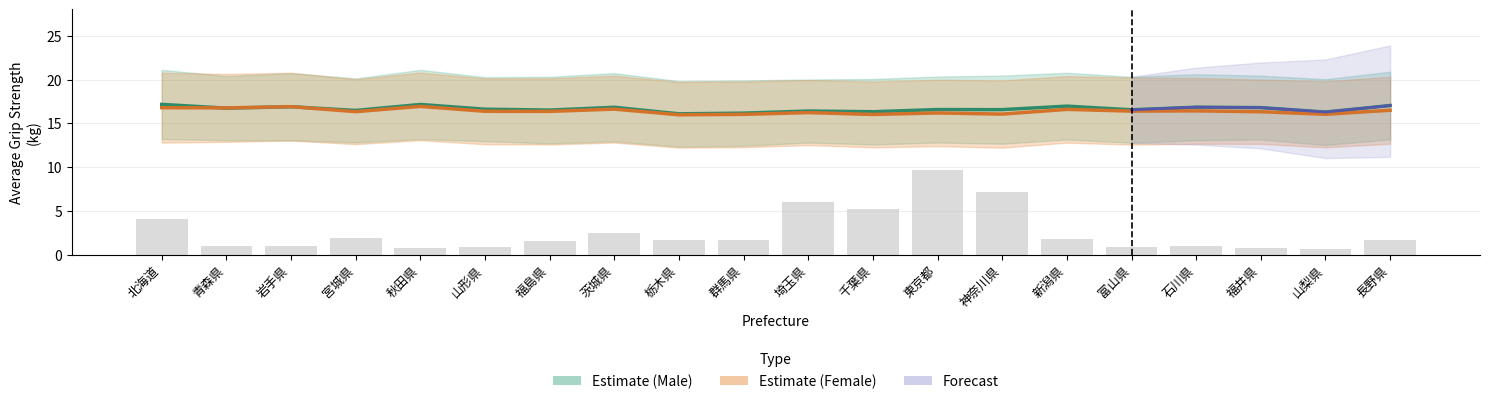

Where is 女_平均值 nearest to the value 16?

千葉県